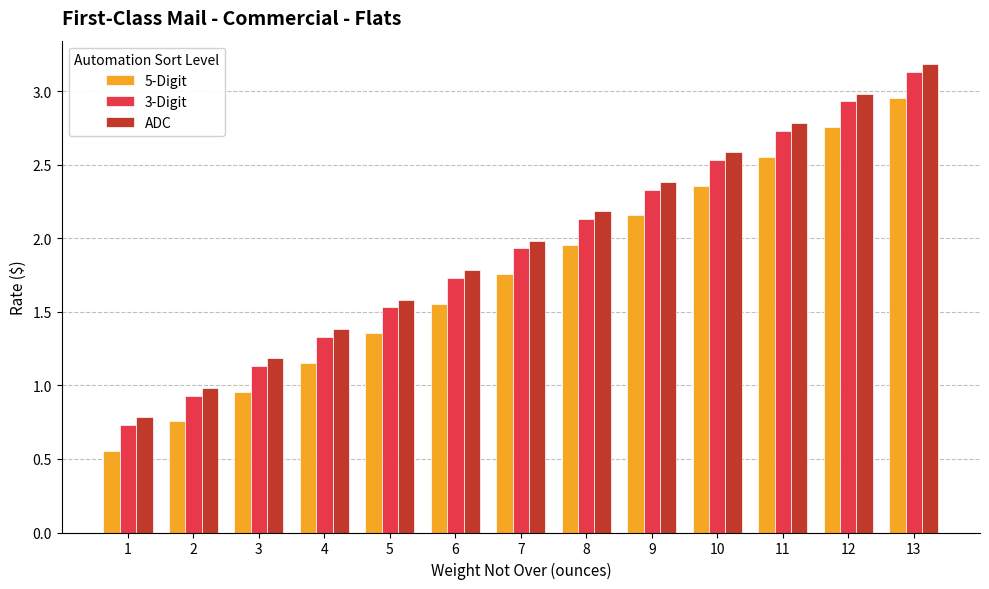

What is the value of the 3-Digit bar at the 10th from the left?

2.5